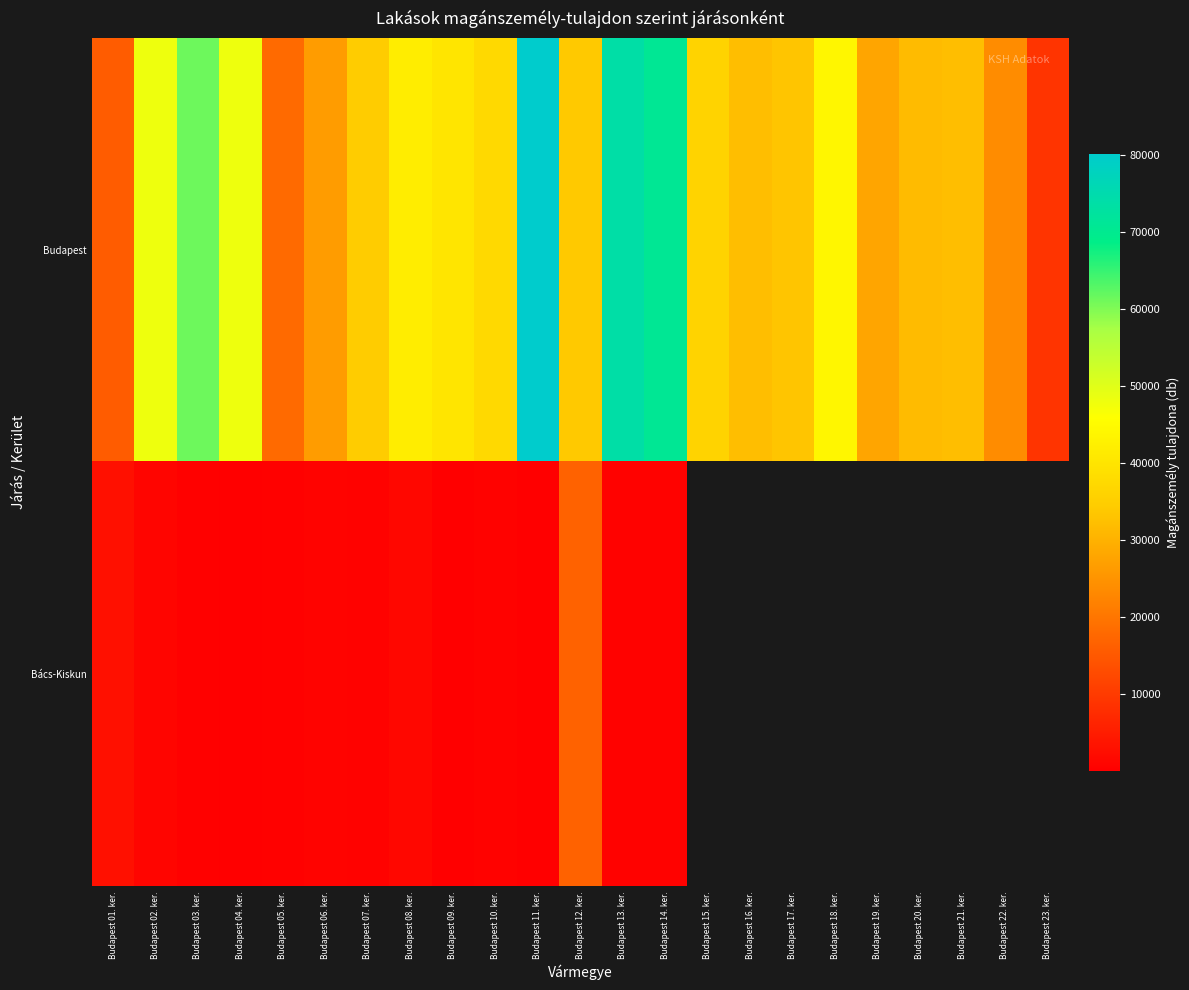

Which category has the highest value across all series?

Budapest 11. ker.